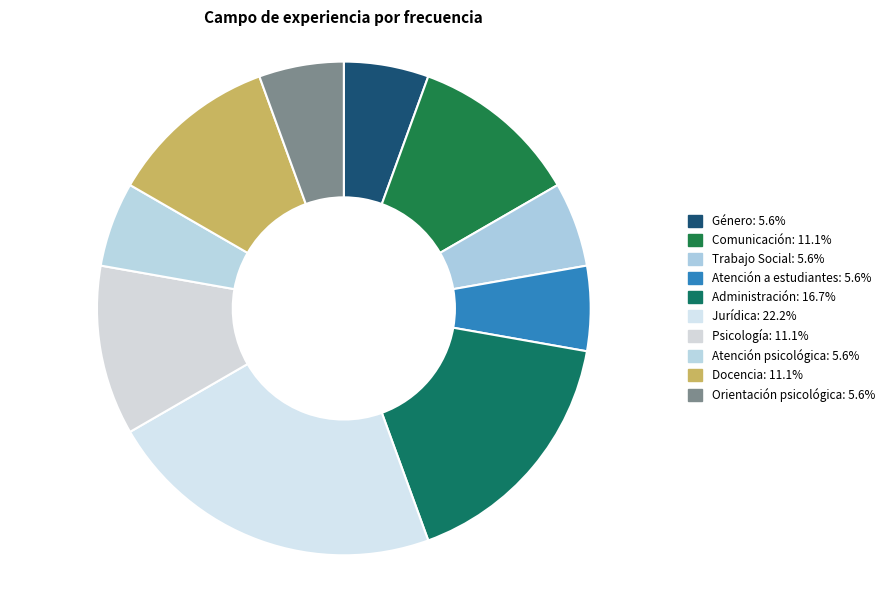

True or false: Atención psicológica accounts for 1% of the total.

False